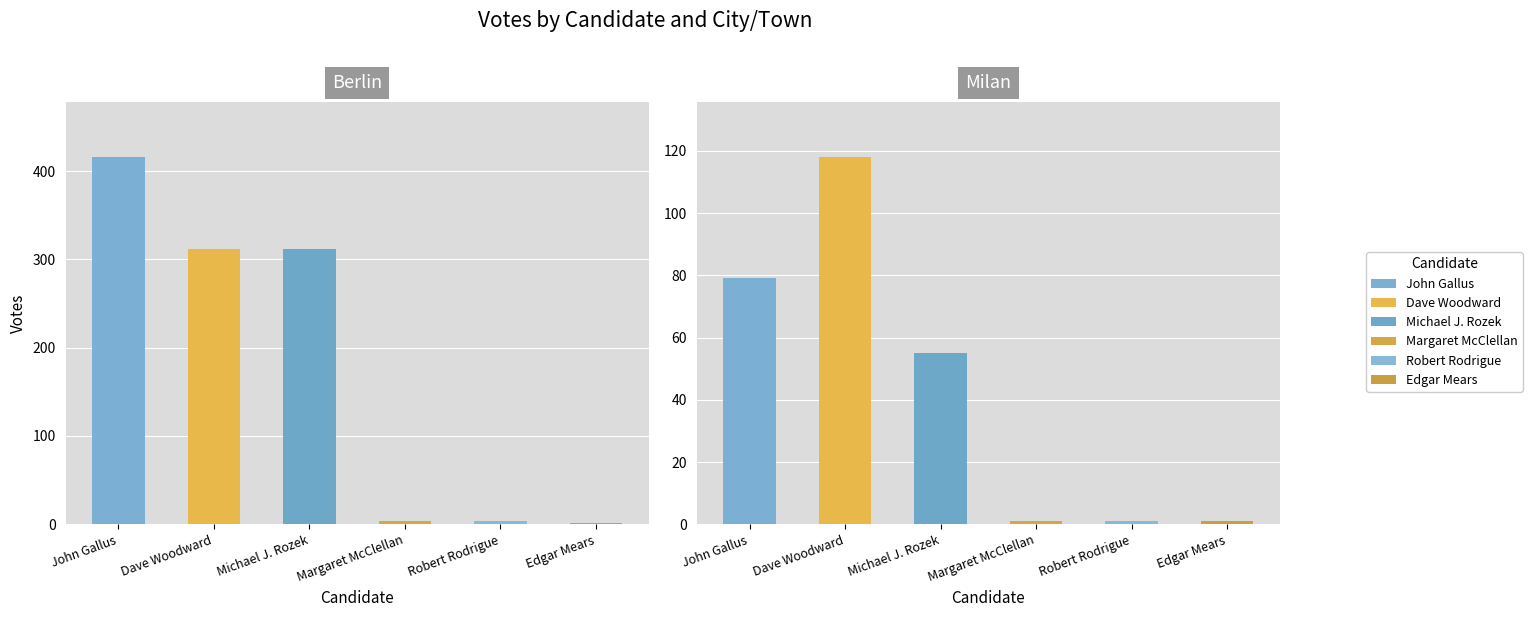

What is the sum of the Dave Woodward values at Berlin and Milan?

430